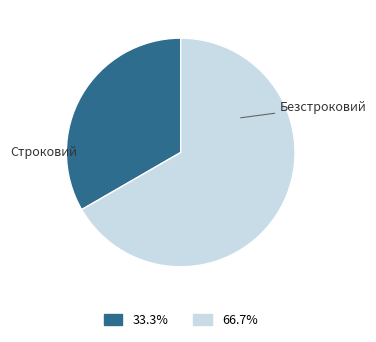

Which has a higher value, Безстроковий or Строковий?

Безстроковий